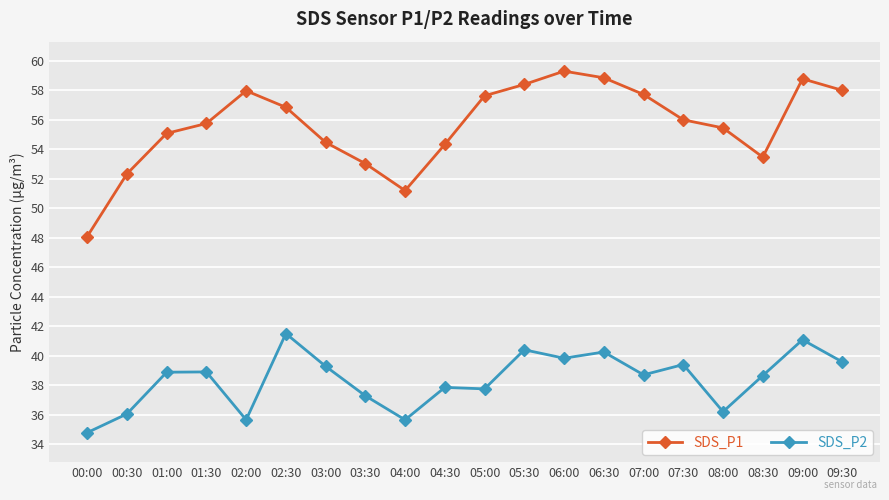

What is the greatest value displayed?

59.3